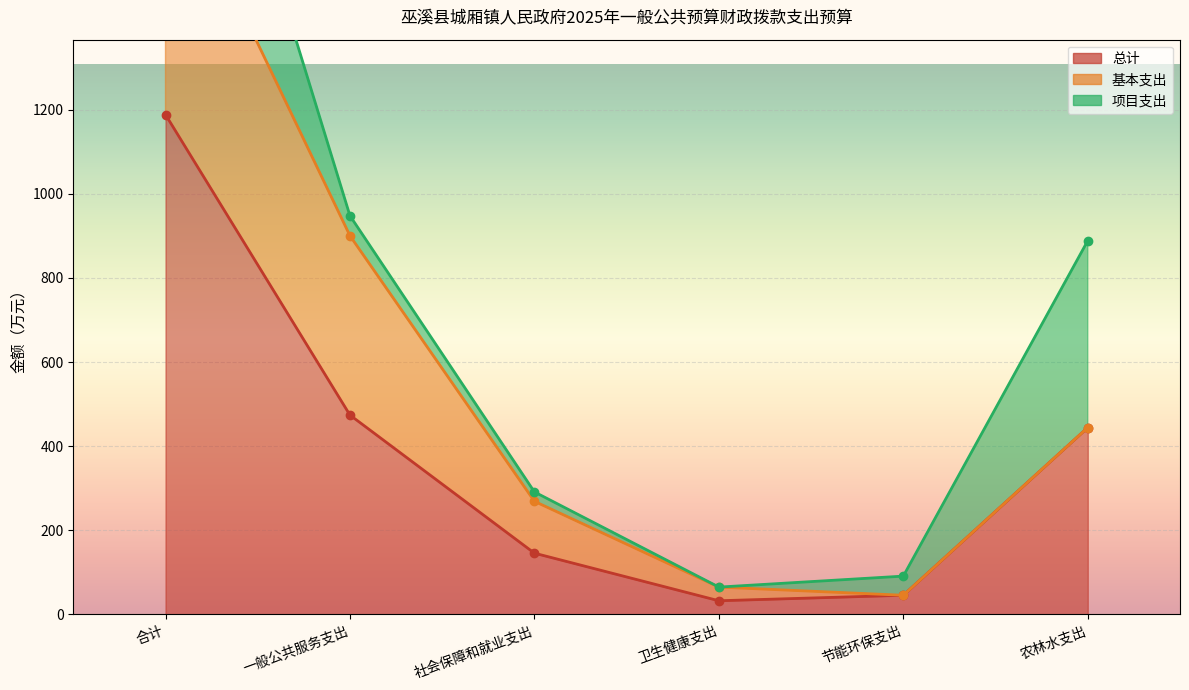

At which category is the sum across all series the highest?

合计